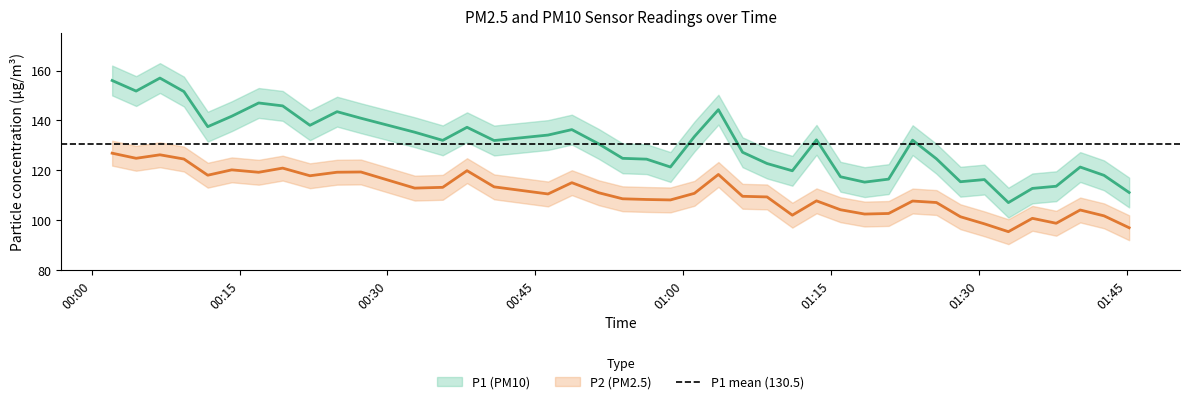

What is the average value of the P1 series?

130.5